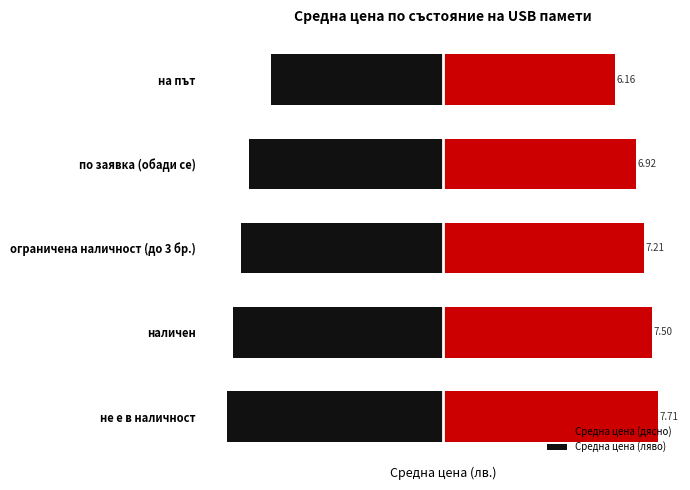

What is the average value of the Средна цена (дясно) series?

7.1